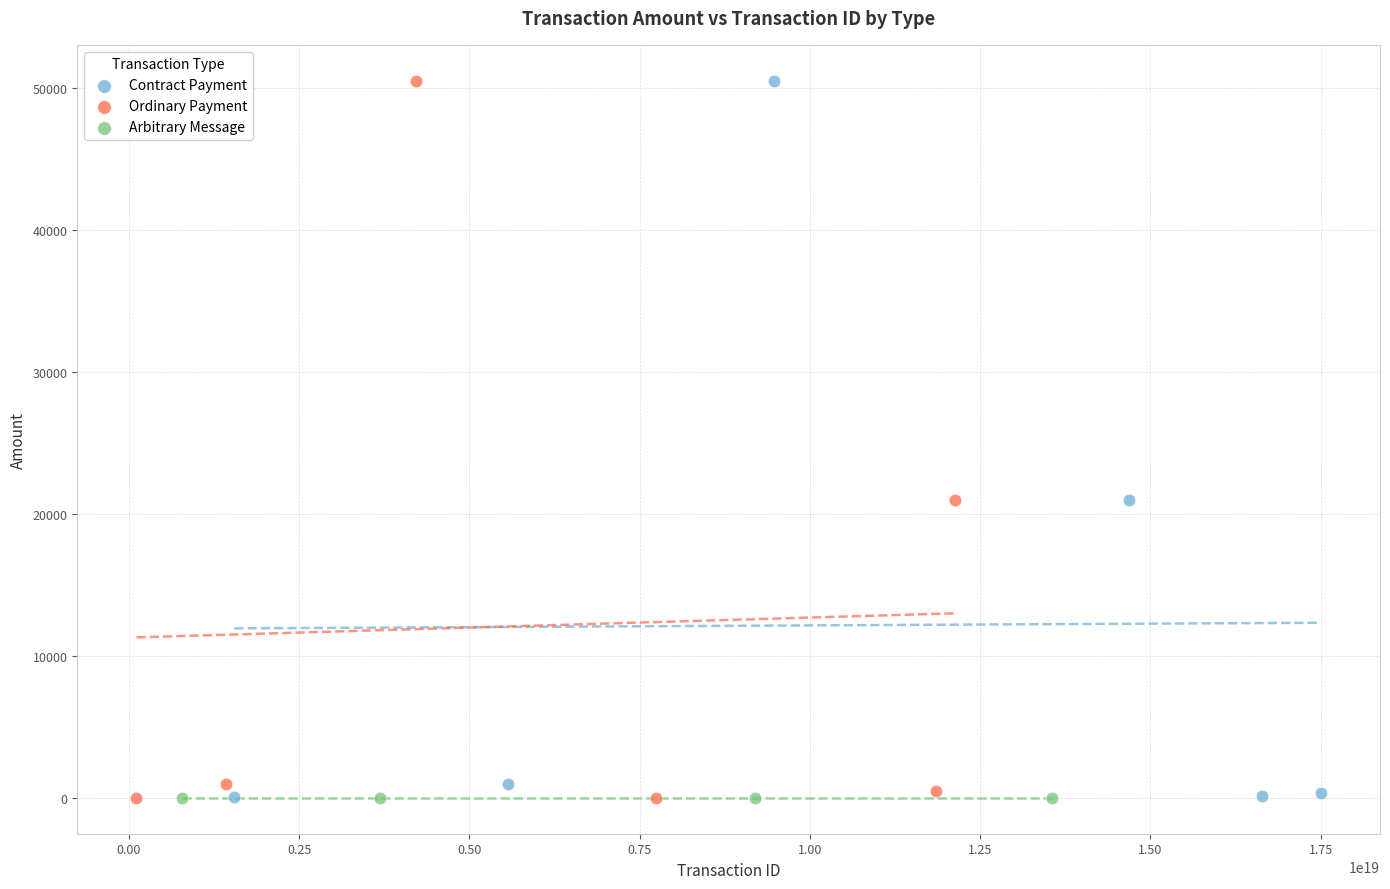

What are all the series names shown in the legend?

Contract Payment, Ordinary Payment, Arbitrary Message